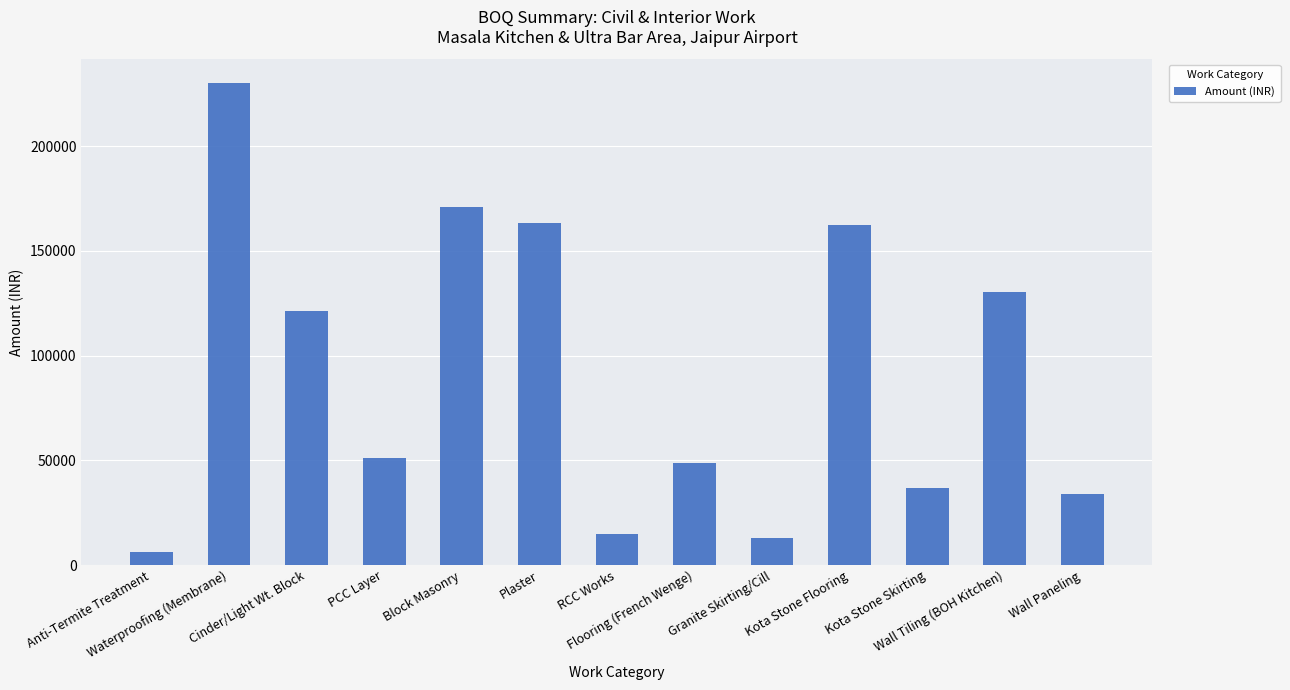

At which category does the chart reach its minimum across all series?

Anti-Termite Treatment